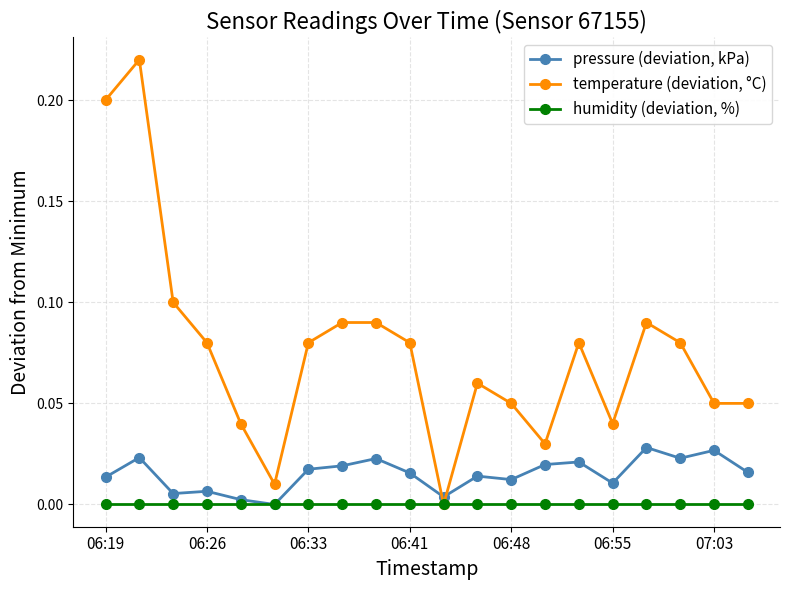

Which series has the largest total across all categories?

temperature (deviation, °C)